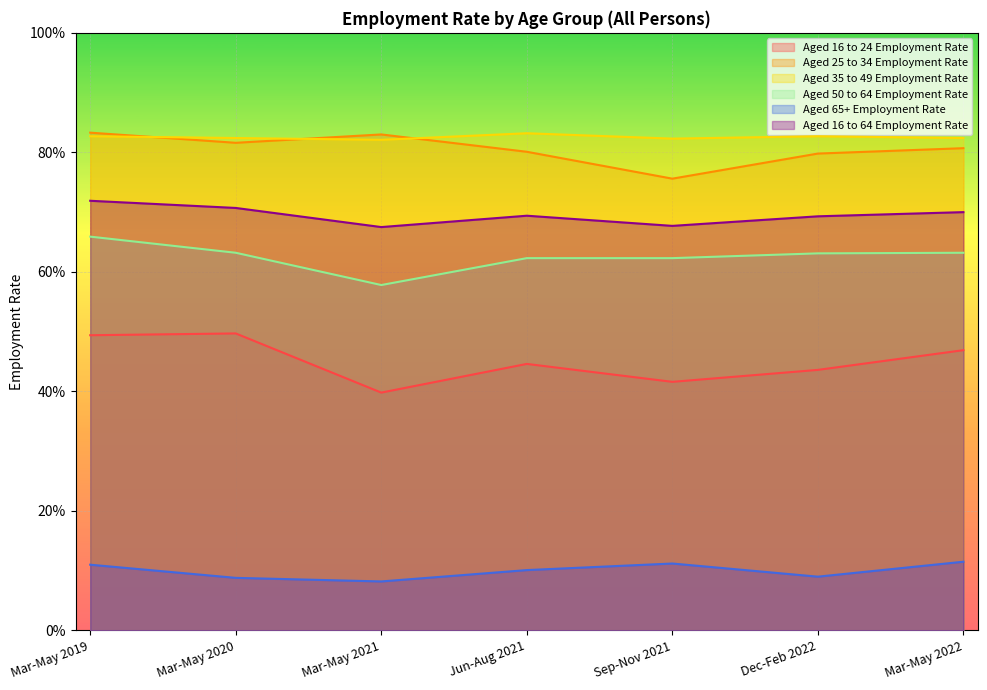

Is it true that Aged 35 to 49 Employment Rate equals 0.8 at Jun-Aug 2021?

True